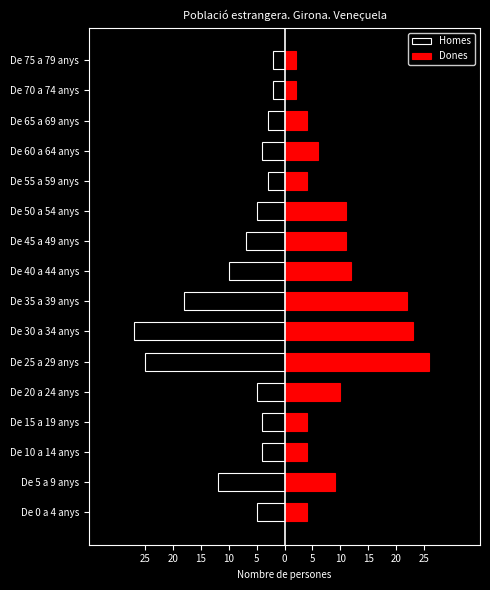

Between De 55 a 59 anys and De 60 a 64 anys, which series saw the biggest shift?

Dones